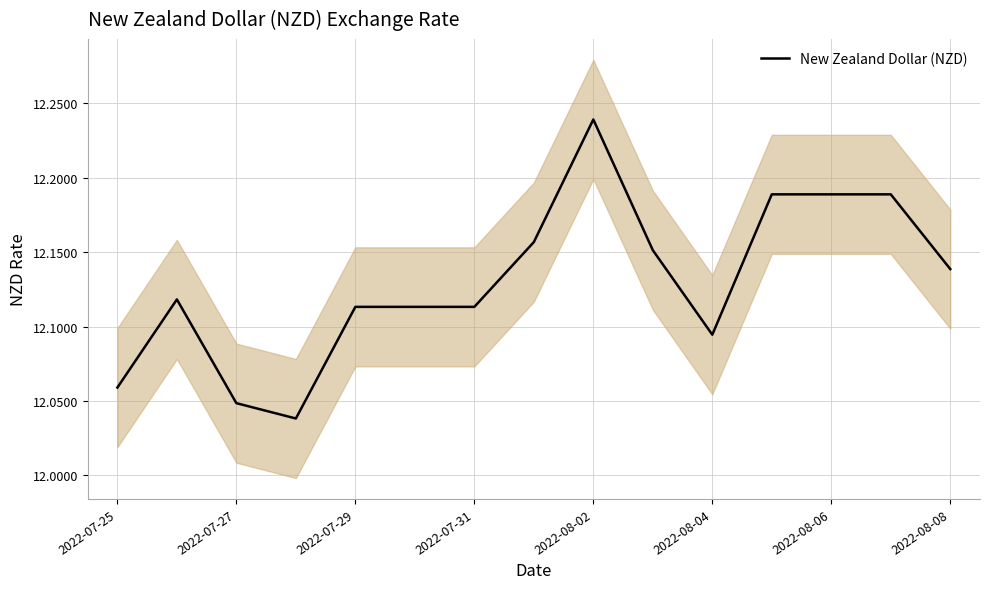

What is the minimum value shown in the chart?

12.0